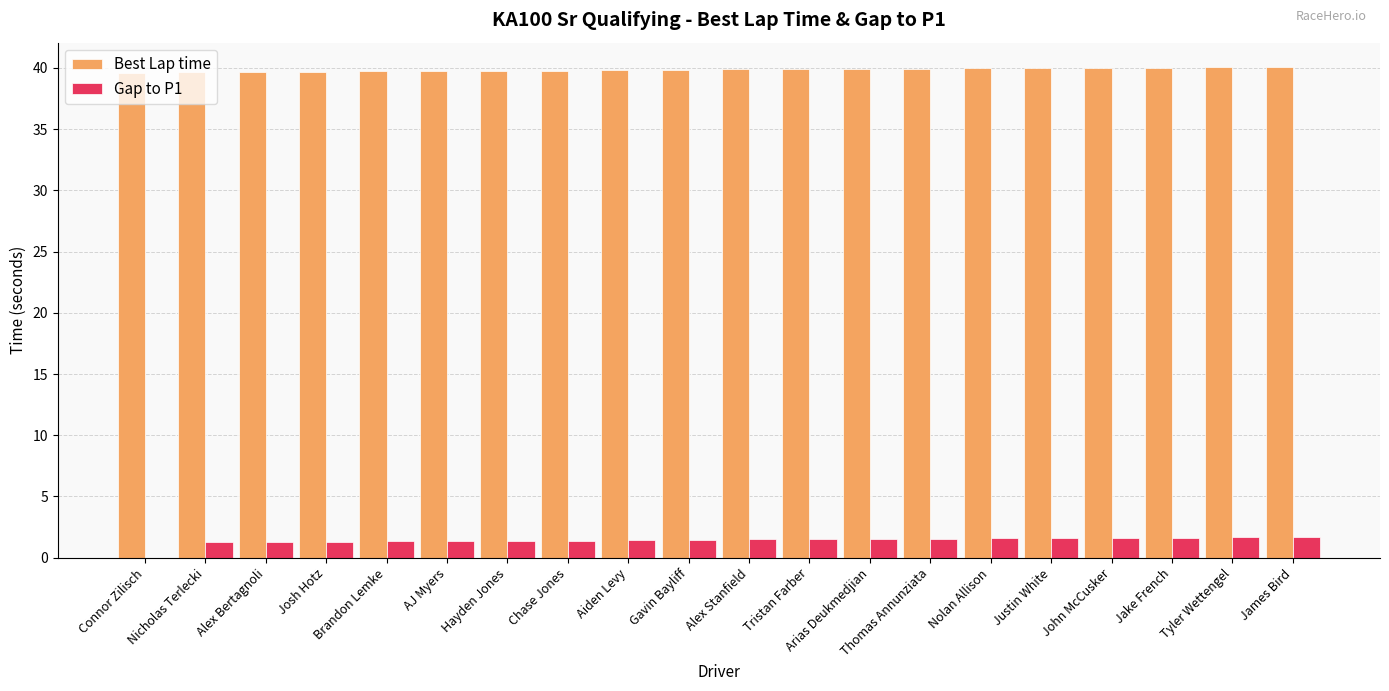

Are the bars horizontal?

No